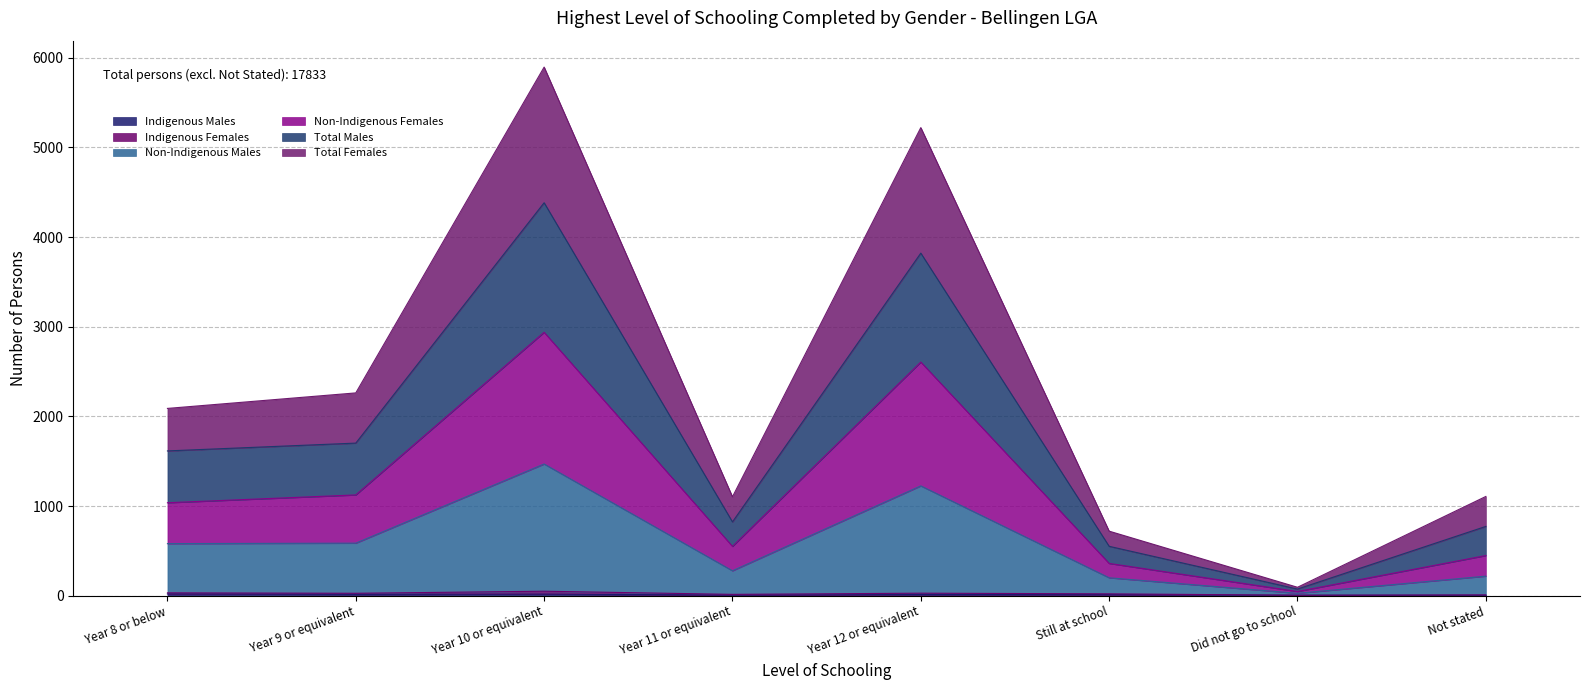

Where is the first local minimum for Indigenous Males?

Year 9 or equivalent